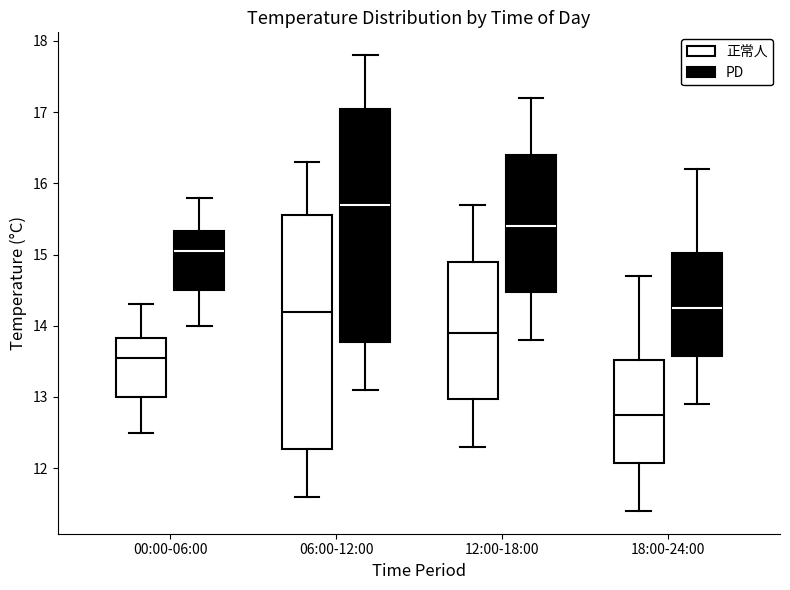

Reading left to right, read every box against the y-axis: the position of its median line, the range the box covers, and the ends of its whiskers. The values are not printed on the chart, so give them approximately, as read against the axis.

00:00-06:00 (正常人): median 13.6, box 13.0 to 13.8, whiskers 12.5 to 14.3
00:00-06:00 (PD): median 15.1, box 14.5 to 15.3, whiskers 14.0 to 15.8
06:00-12:00 (正常人): median 14.2, box 12.3 to 15.6, whiskers 11.6 to 16.3
06:00-12:00 (PD): median 15.7, box 13.8 to 17.1, whiskers 13.1 to 17.8
12:00-18:00 (正常人): median 13.9, box 13.0 to 14.9, whiskers 12.3 to 15.7
12:00-18:00 (PD): median 15.4, box 14.5 to 16.4, whiskers 13.8 to 17.2
18:00-24:00 (正常人): median 12.8, box 12.1 to 13.5, whiskers 11.4 to 14.7
18:00-24:00 (PD): median 14.3, box 13.6 to 15.0, whiskers 12.9 to 16.2